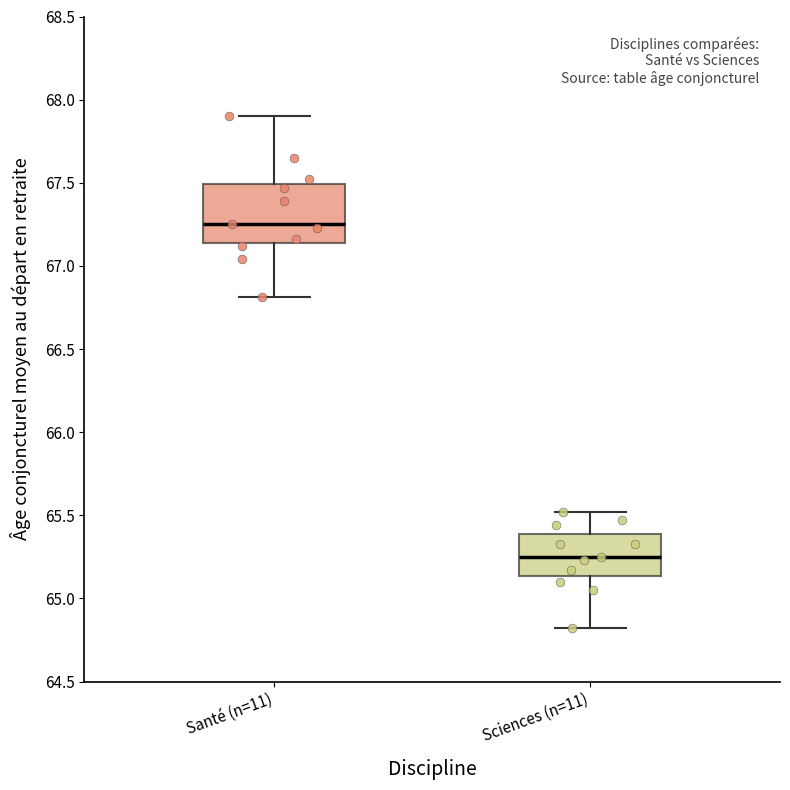

Comparing the boxes themselves (not the whiskers), which one is the tallest?

Santé (n=11)